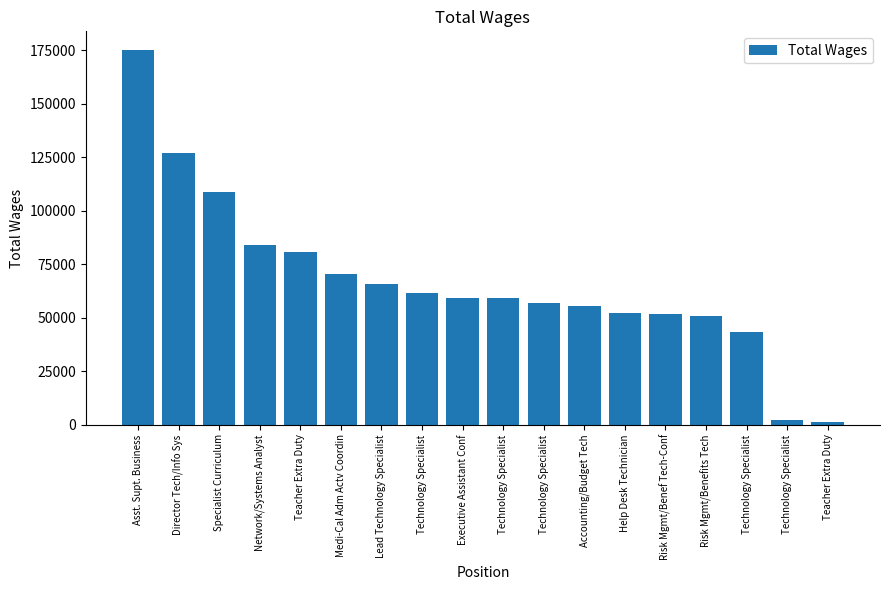

Reading right to left, extract all data points from this chart.

1314	2037	43480	50834	51522	52031	55353	56896	59209	59252	61568	65738	70620	80652	83977	108866	126996	175195